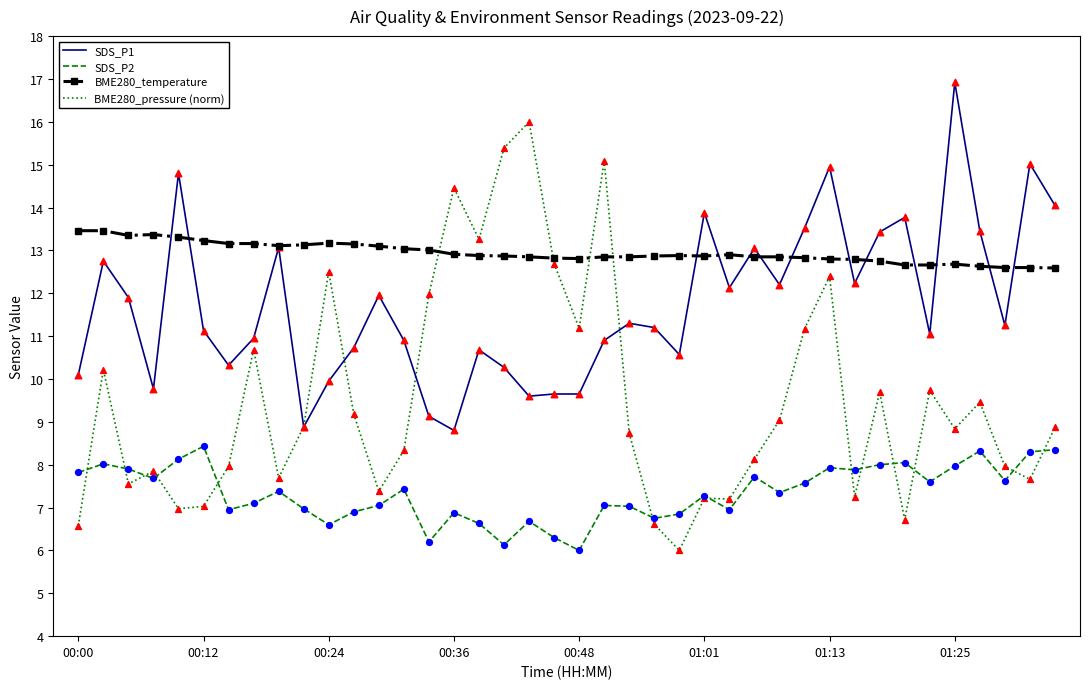

Which series has the largest range (max minus min)?

BME280_pressure (norm)